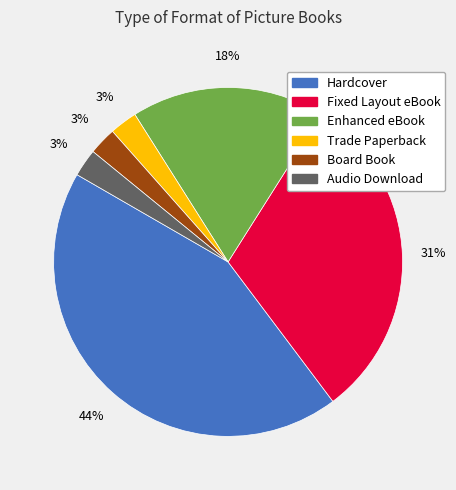

Do Board Book and Enhanced eBook together represent more than half of the pie?

No